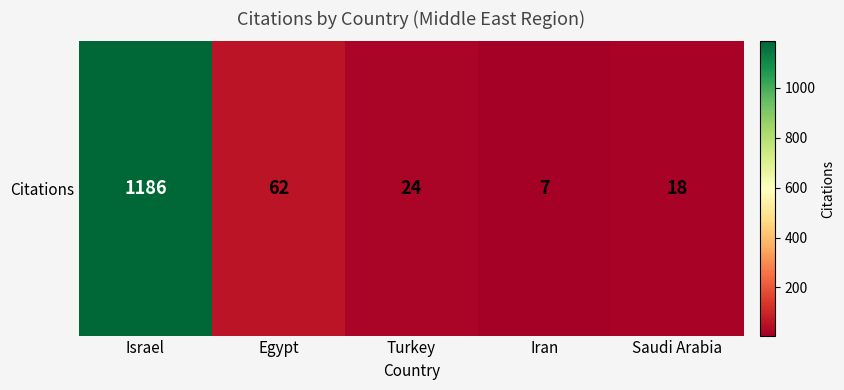

Rank the categories by value from lowest to highest.

Iran, Saudi Arabia, Turkey, Egypt, Israel